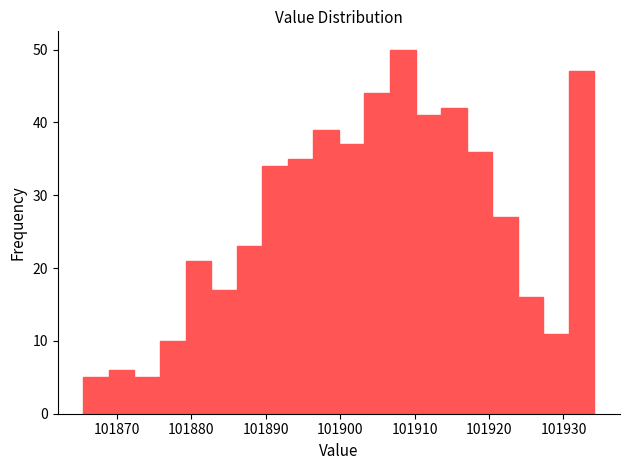

Around what value on the x-axis is the tallest bar? Give the approximate position of its centre, as read against the axis.

101908